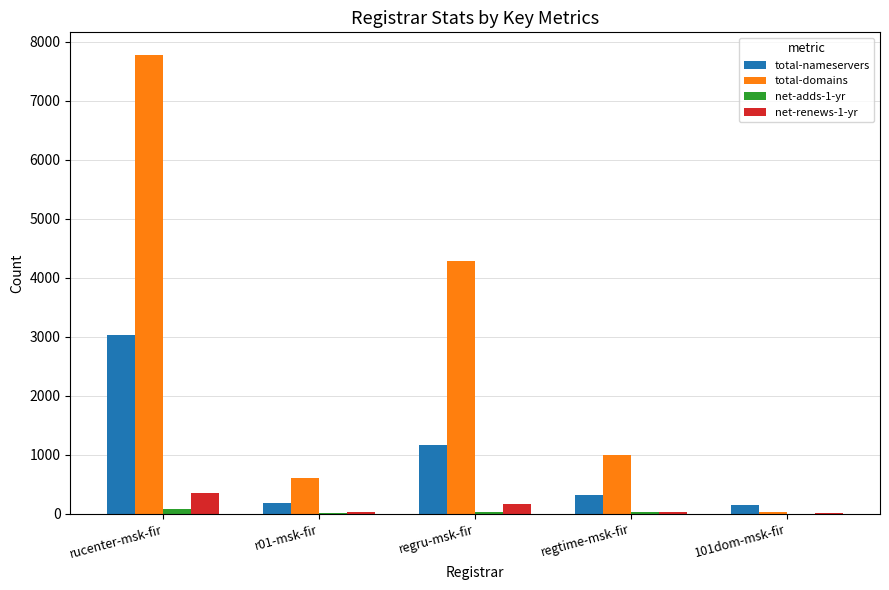

What is the total value across all series at r01-msk-fir?

800